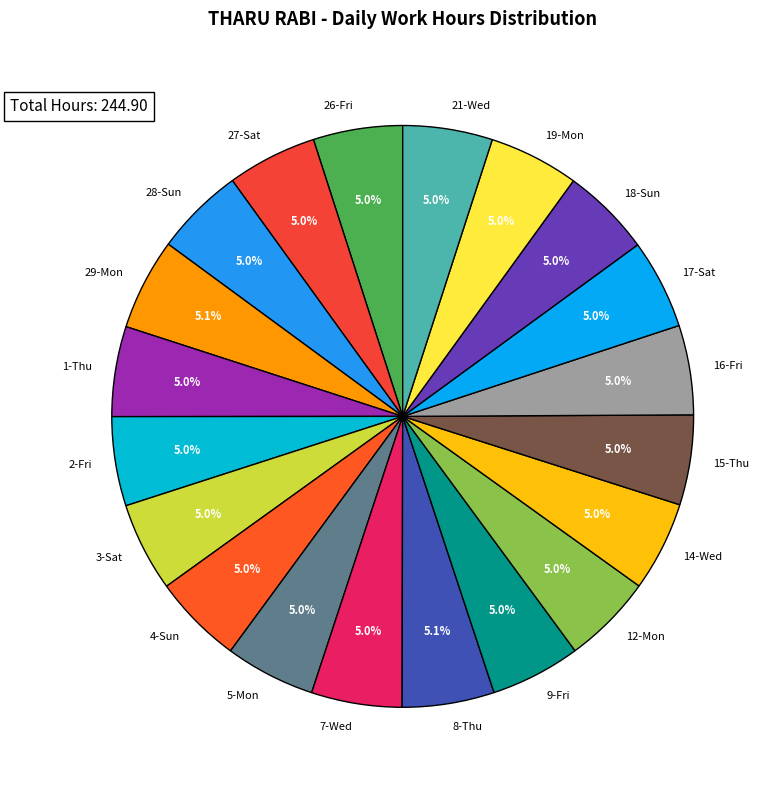

Count the number of slices in the pie.

20